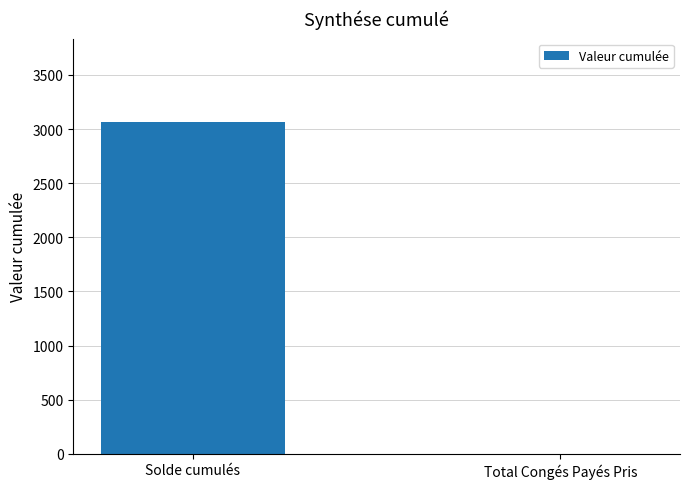

True or false: the data shows 1711.4 at Total Congés Payés Pris.

False